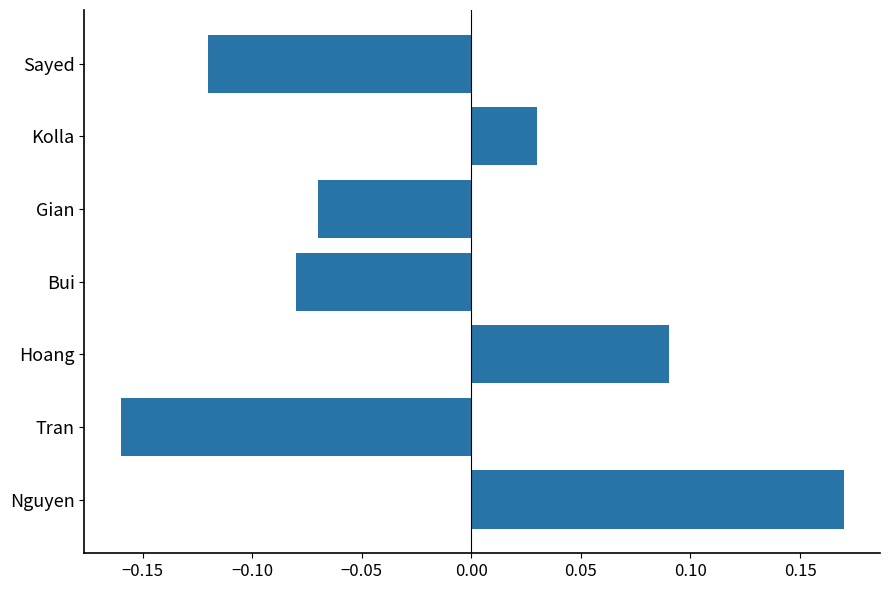

What is the difference between the maximum and second lowest values?

0.3